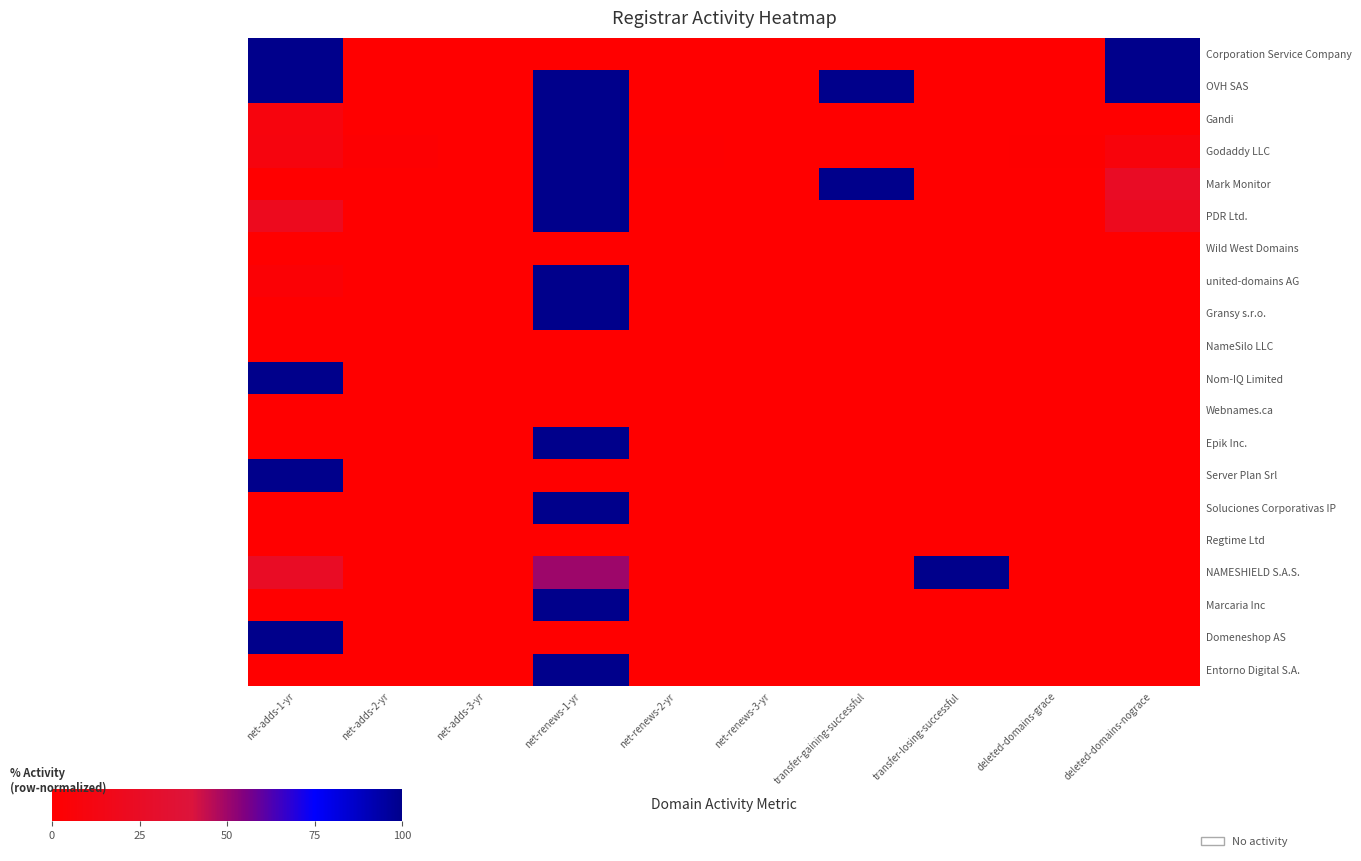

How many series are shown in this chart?

20